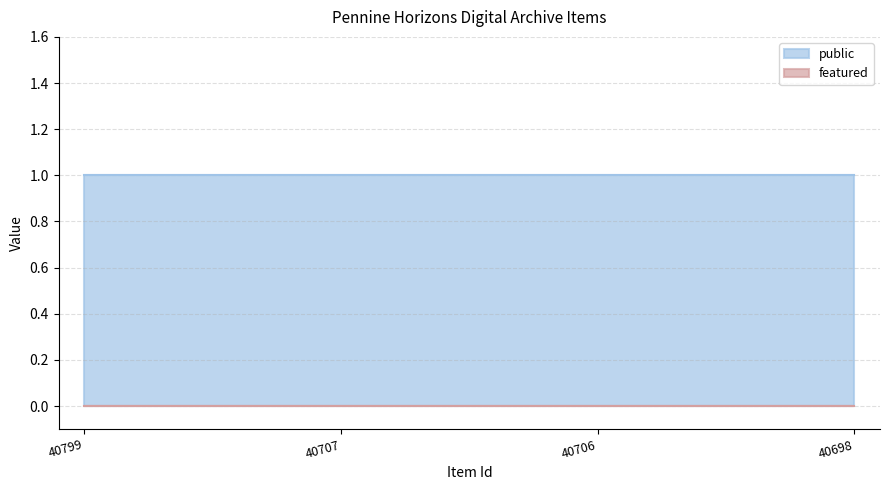

How many series are shown in this chart?

2